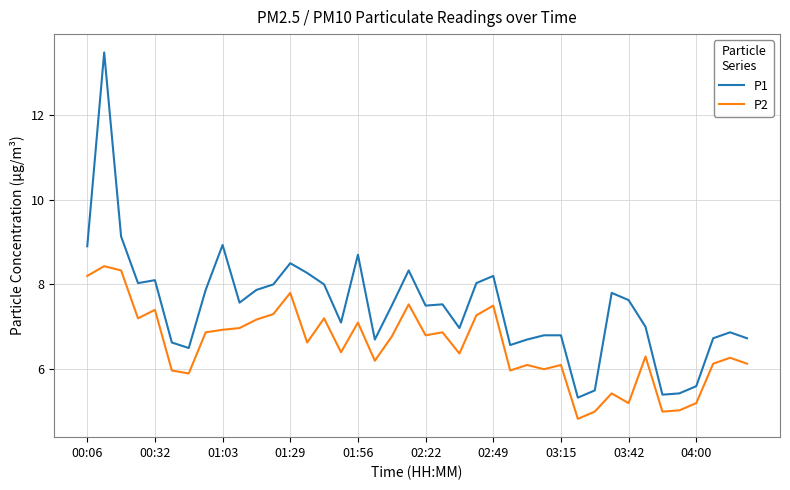

Rank the series by their average value, from lowest to highest.

P2, P1